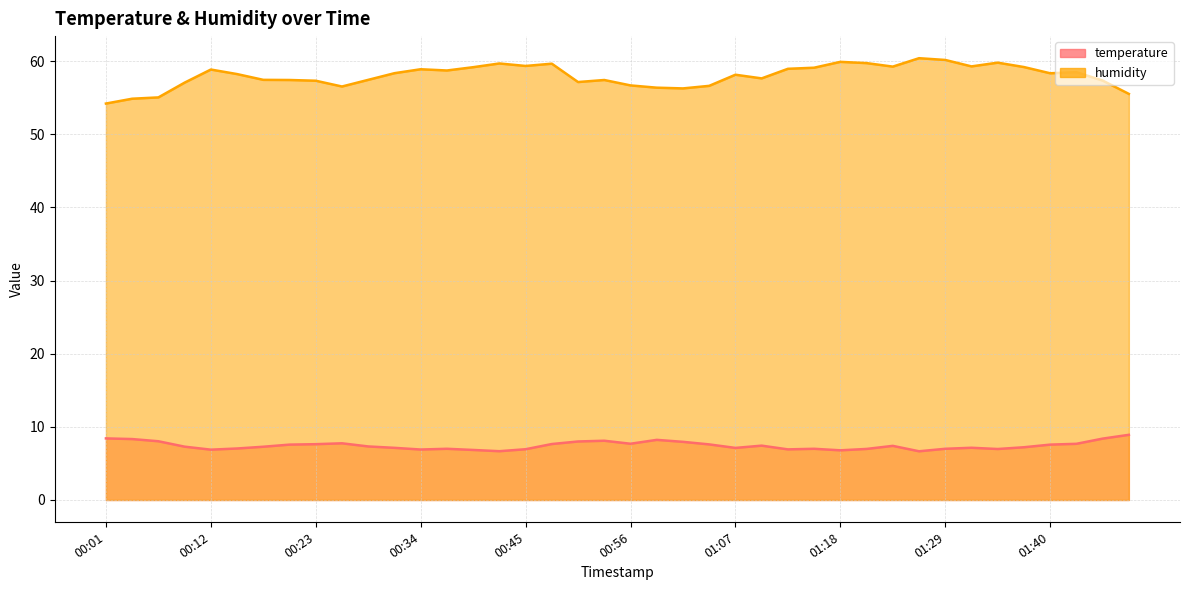

Which series changed the most between 00:01 and 01:40?

humidity